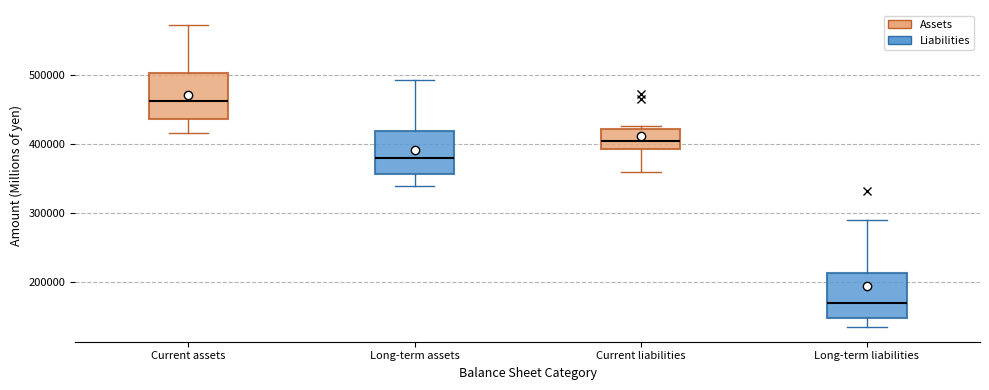

Where does the upper whisker of the box for Long-term assets end on the y-axis? The values are not printed on the chart, so give them approximately, as read against the axis.

490000